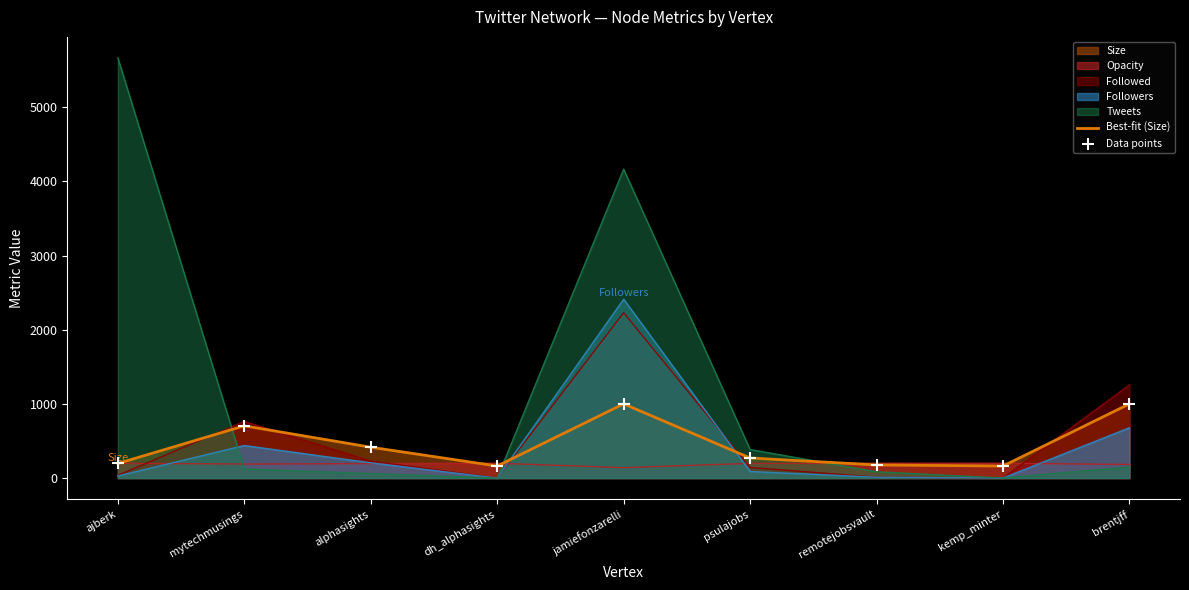

Which series has the largest Y range (max minus min)?

Best-fit (Size)